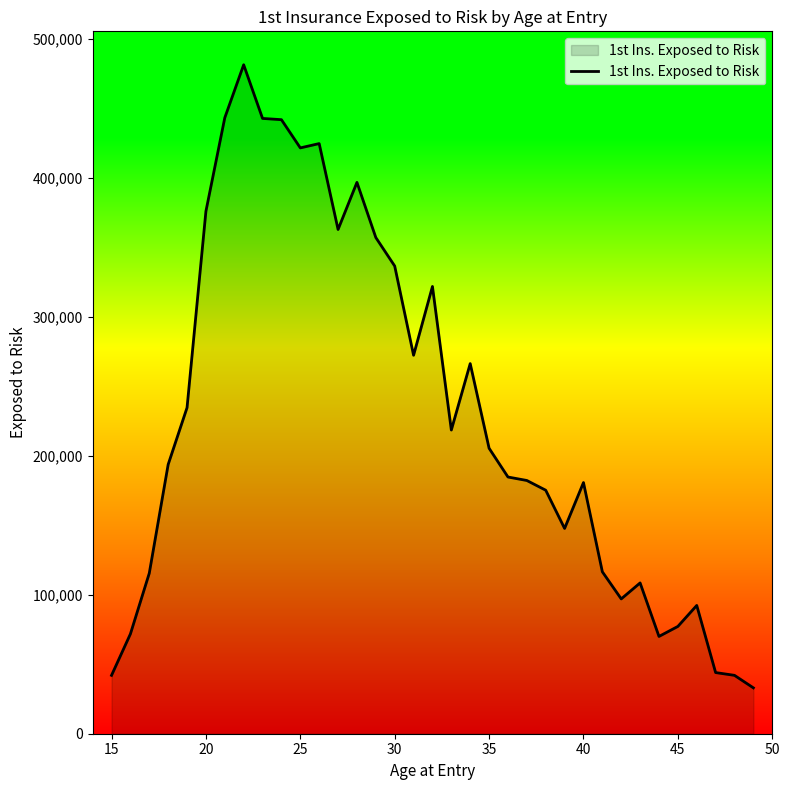

What is the maximum value shown in the chart?

481300